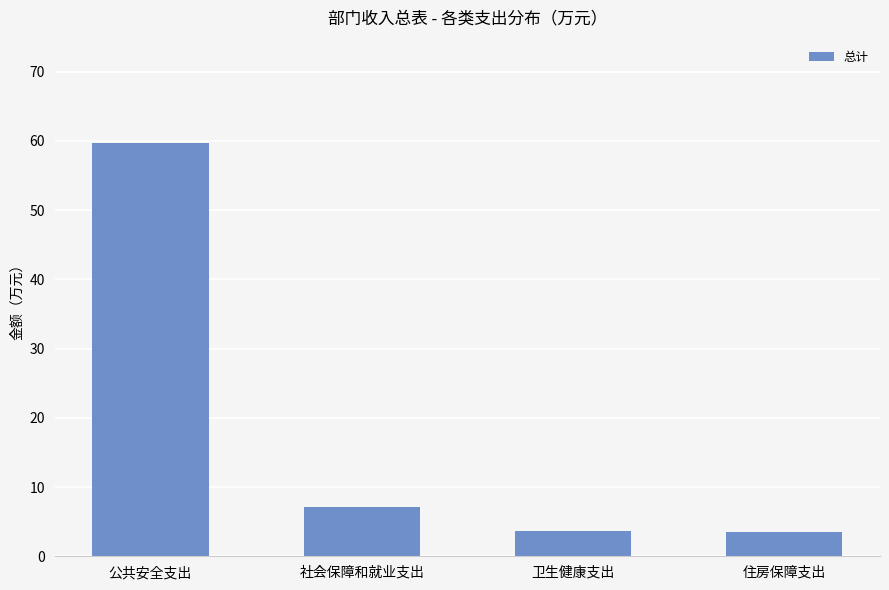

The chart shows a value of 104.2 at 公共安全支出. True or false?

False